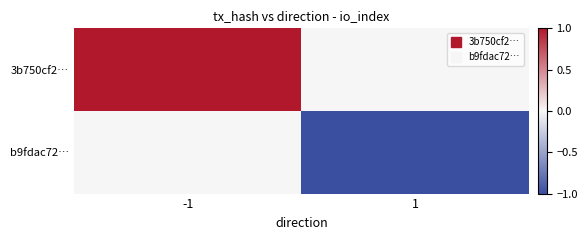

List the series in order of their peak value, highest first.

3b750cf2…, b9fdac72…